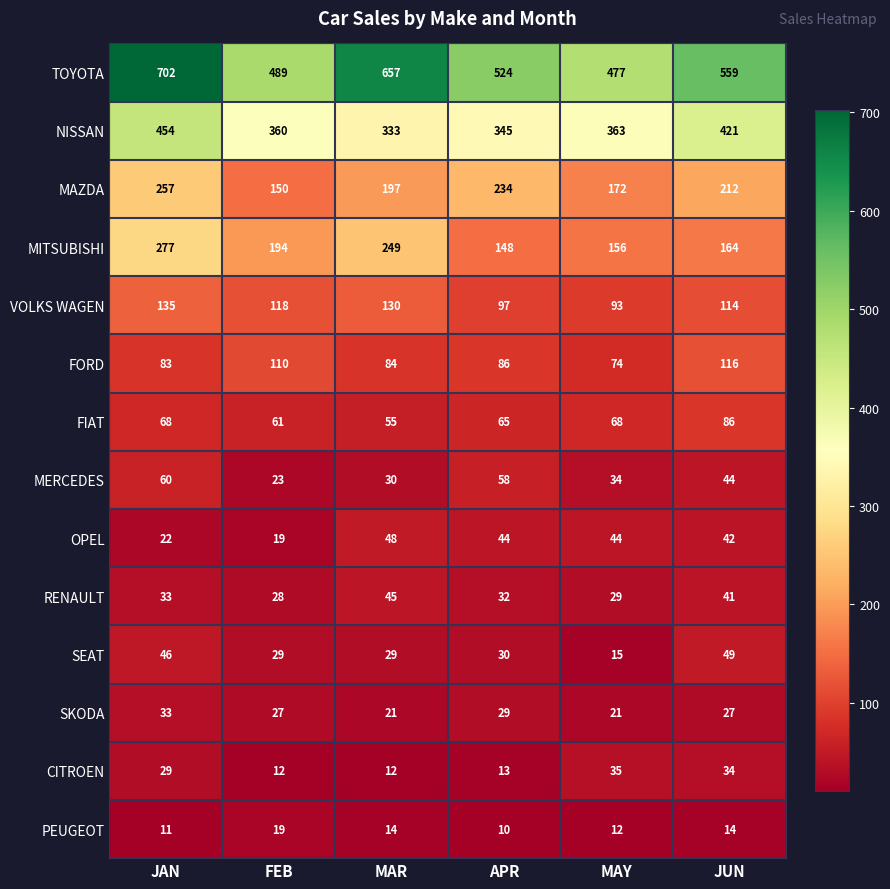

What is the spread (max minus min) of values at MAY?

465